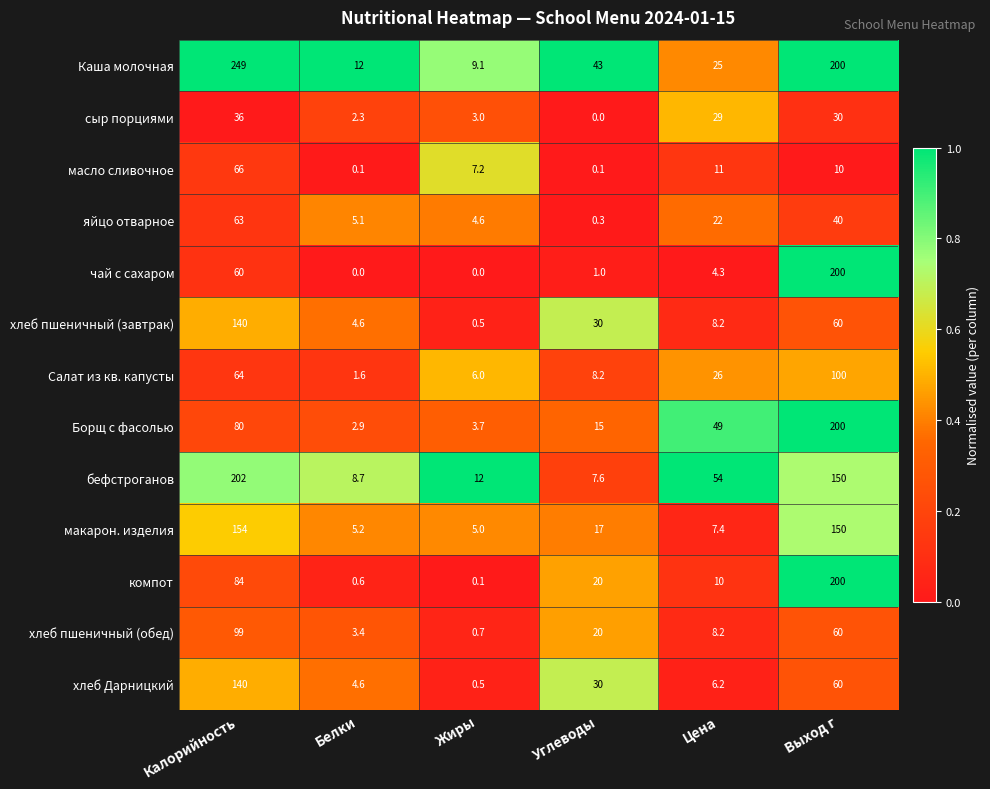

What is the approximate value of сыр порциями at Цена?

29.0